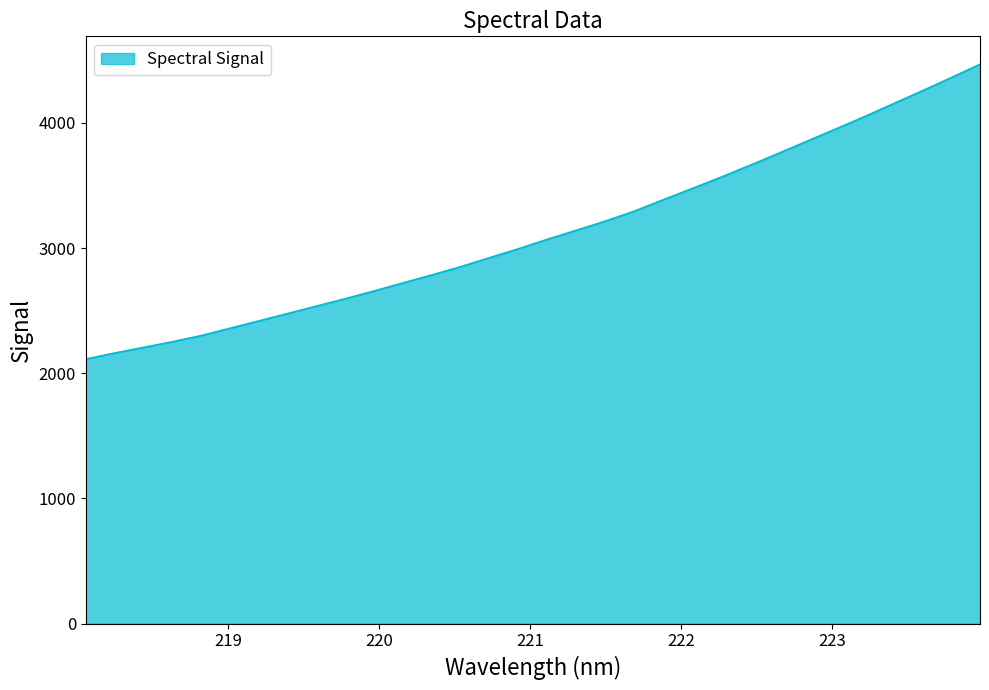

Reading left to right, list all the values displayed in this chart.

2112.9	2161.7	2206.4	2251.8	2301.0	2359.6	2418.5	2477.6	2537.0	2596.2	2658.0	2722.5	2785.9	2851.9	2923.8	2994.8	3070.5	3142.2	3215.0	3294.2	3384.9	3474.6	3565.1	3659.5	3755.7	3854.0	3951.9	4050.8	4154.0	4256.3	4361.2	4467.8